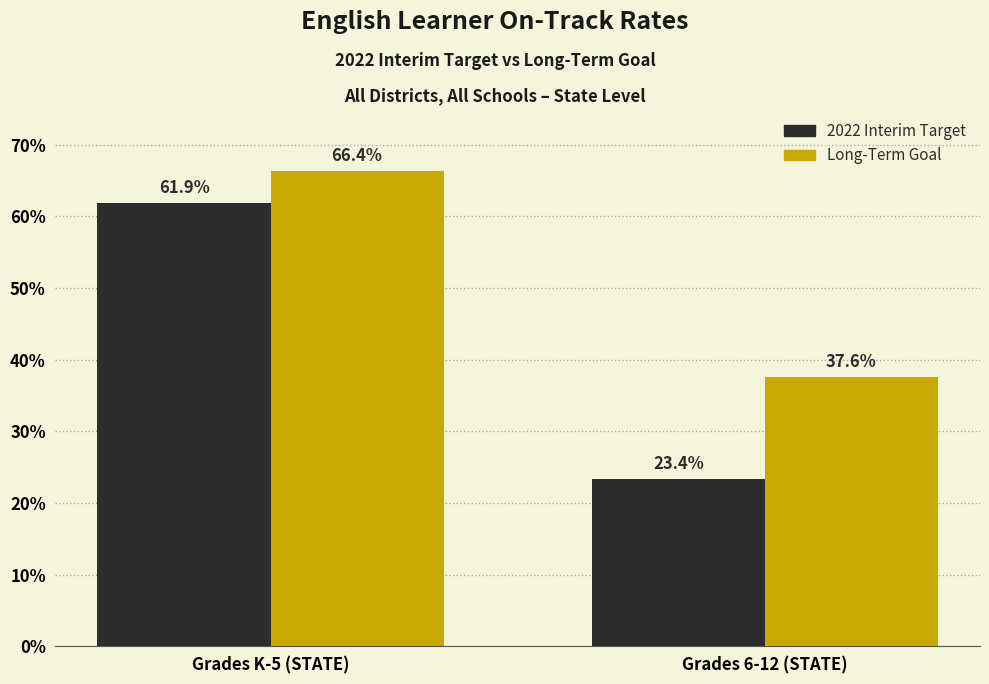

What are all the series names shown in the legend?

2022 Interim Target, Long-Term Goal